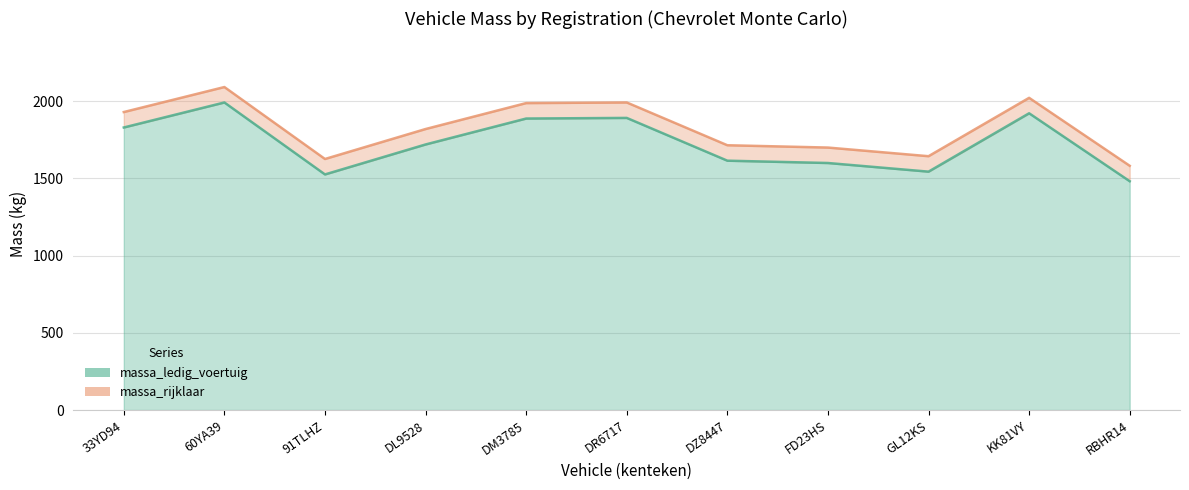

Reading left to right, transcribe all the data shown in this chart.

massa_ledig_voertuig: 33YD94=1830	60YA39=1992	91TLHZ=1526	DL9528=1720	DM3785=1888	DR6717=1892	DZ8447=1615	FD23HS=1600	GL12KS=1544	KK81VY=1922	RBHR14=1482
massa_rijklaar: 33YD94=1930	60YA39=2092	91TLHZ=1626	DL9528=1820	DM3785=1988	DR6717=1992	DZ8447=1715	FD23HS=1700	GL12KS=1644	KK81VY=2022	RBHR14=1582